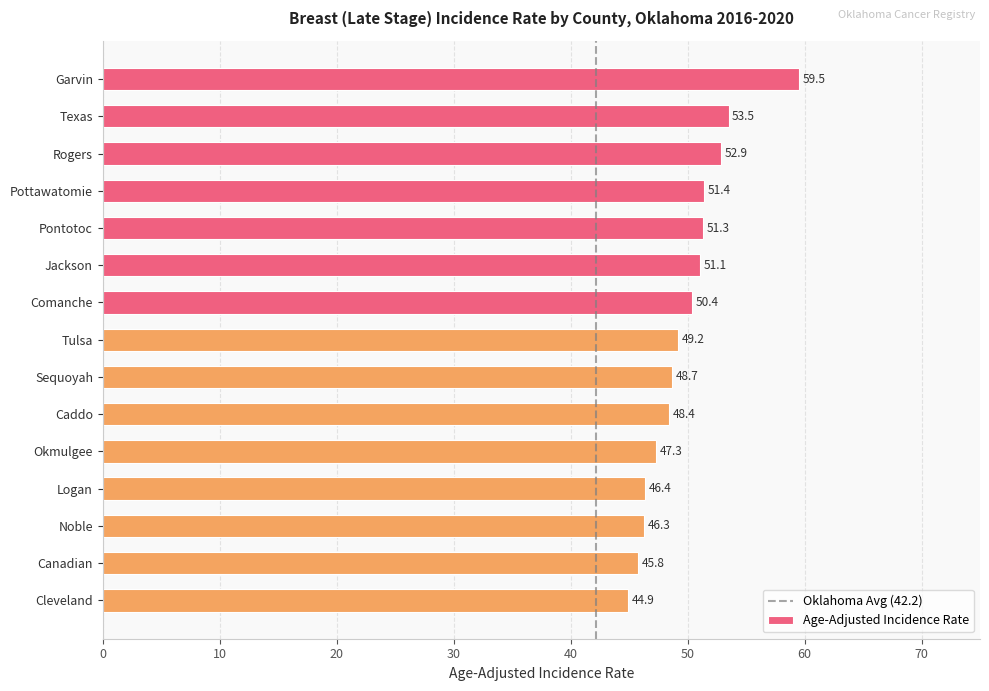

How many bars are there in total?

15